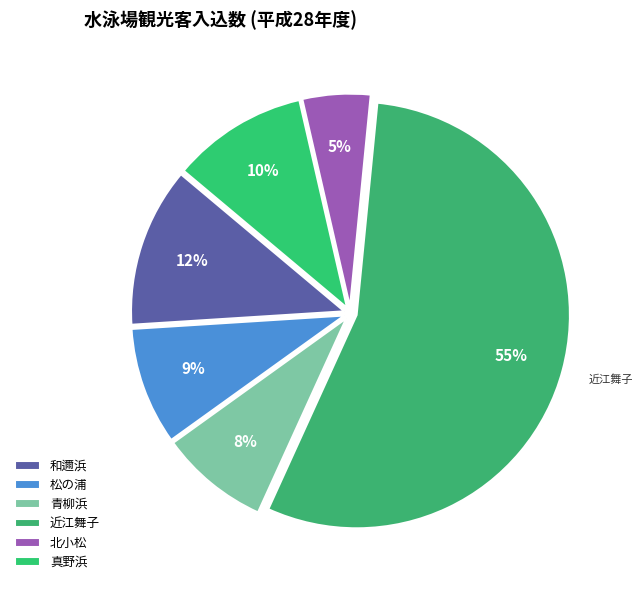

How many slices are in this pie chart?

6